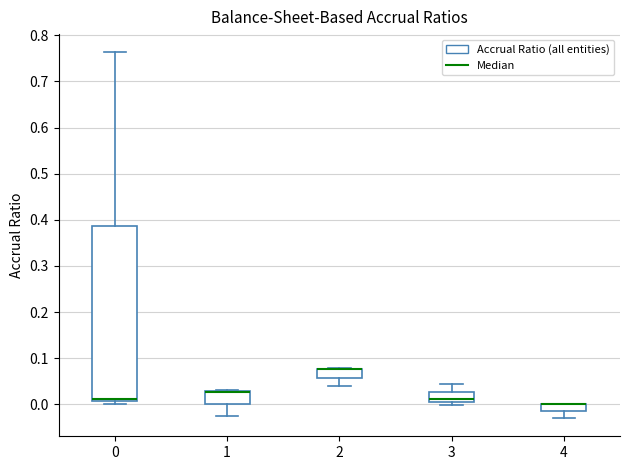

Which box is the tallest, from its lower edge to its upper edge?

0